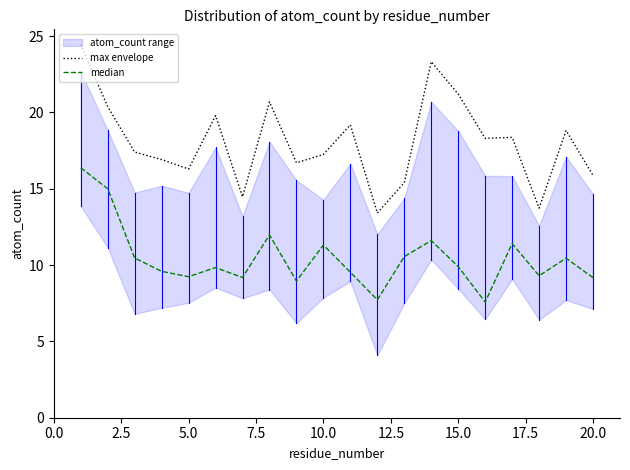

True or false: max envelope and median cross at least once.

False